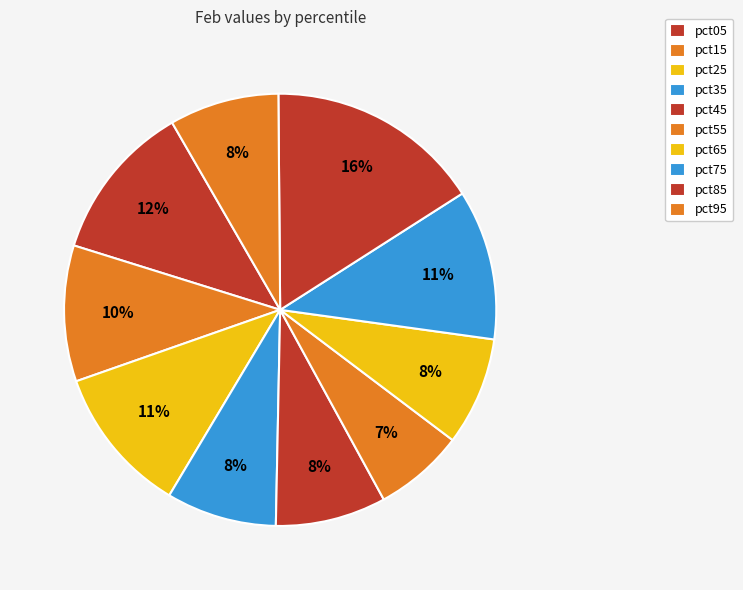

Is it true that pct15 is 24% of the pie?

False